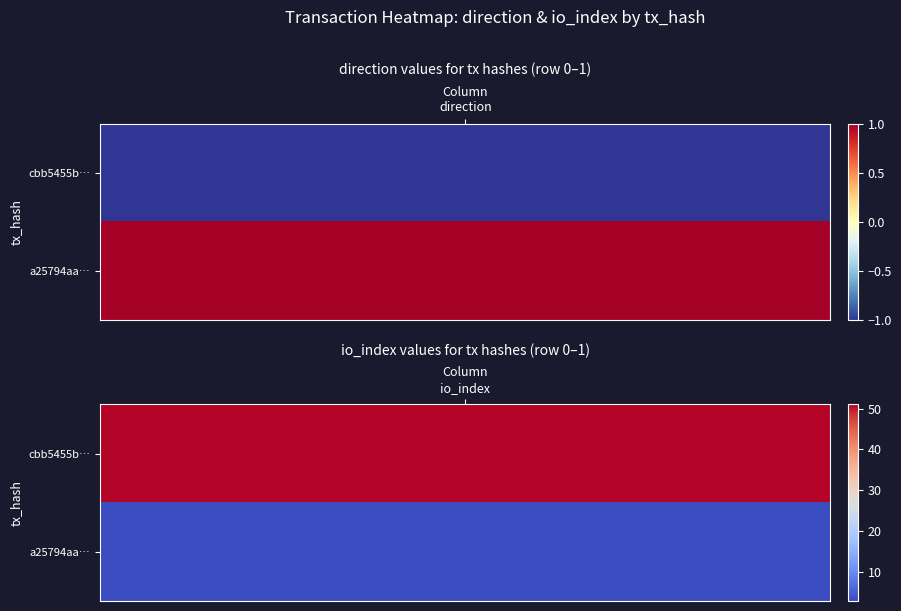

How many data points in a25794aac551aee1f04e911dfb54f5c268905f1 are less than 3?

1